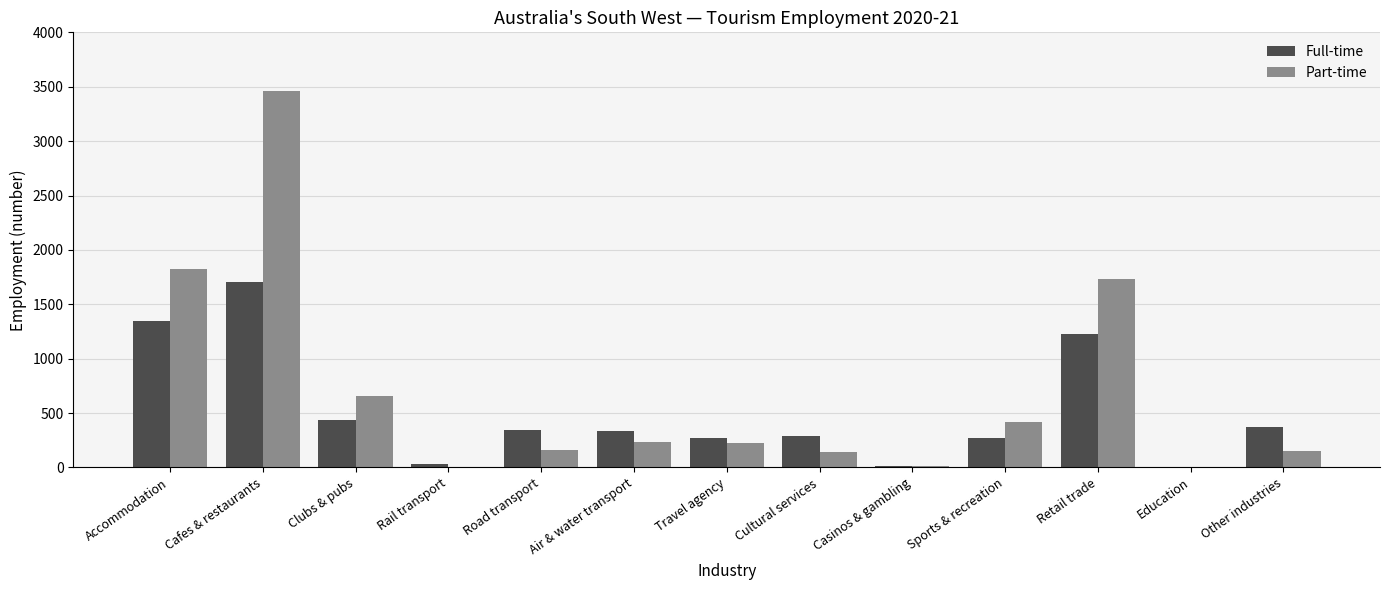

The value of Part-time at Clubs & pubs is 995.9. True or false?

False